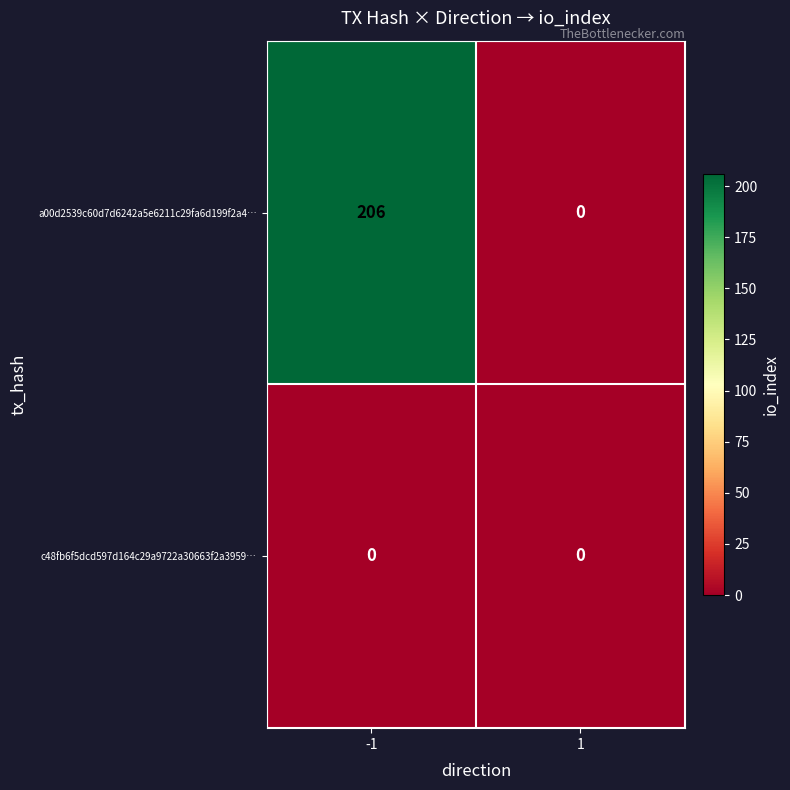

Which label corresponds to the largest value in the chart?

-1